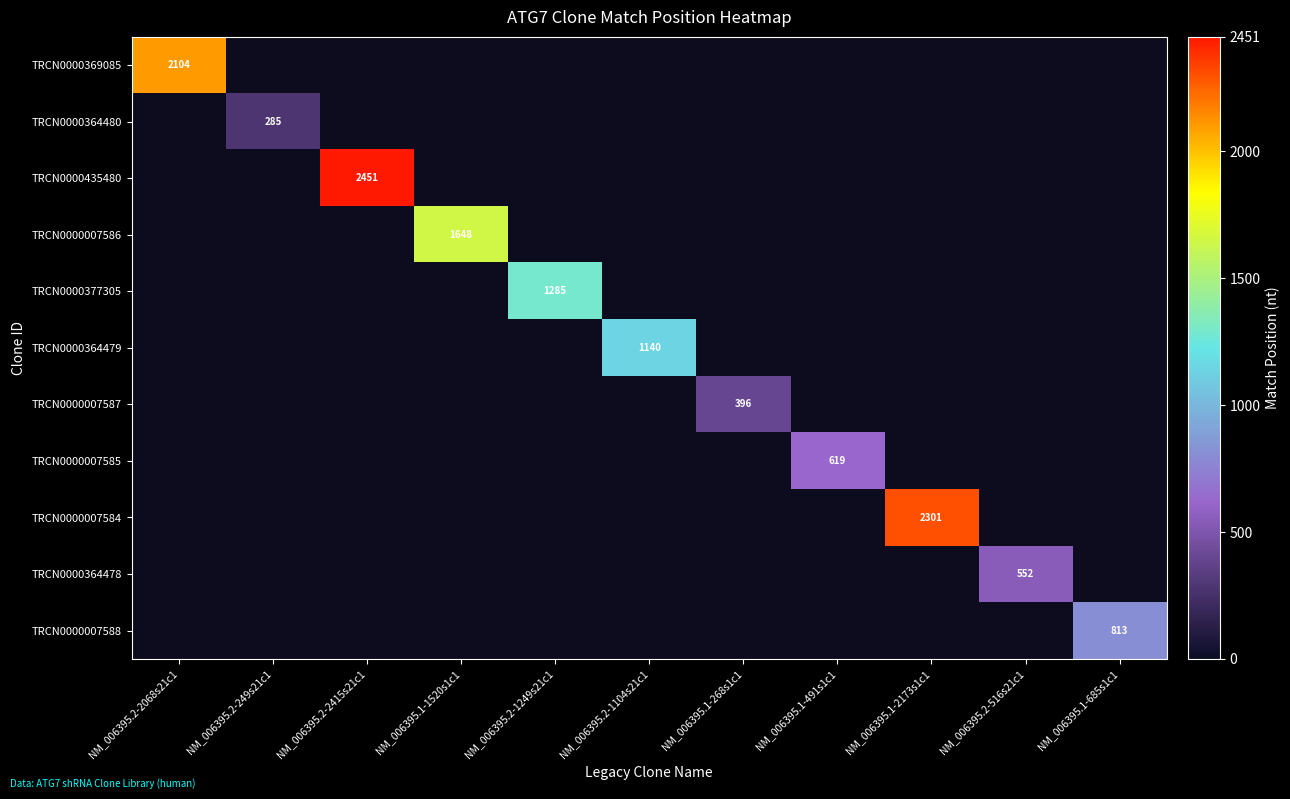

The value of TRCN0000007586 at NM_006395.1-1520s1c1 is 1648. True or false?

True